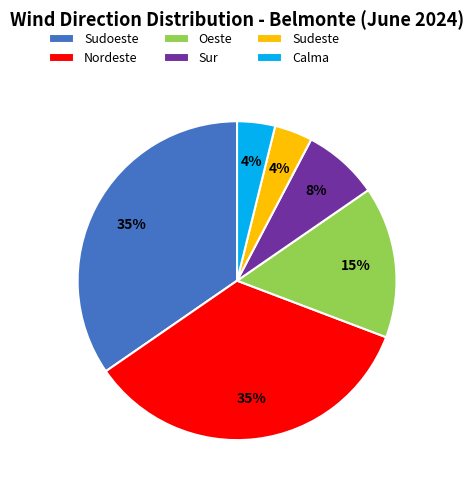

To the nearest percent, what is the difference between the largest and smallest slice percentages?

31%